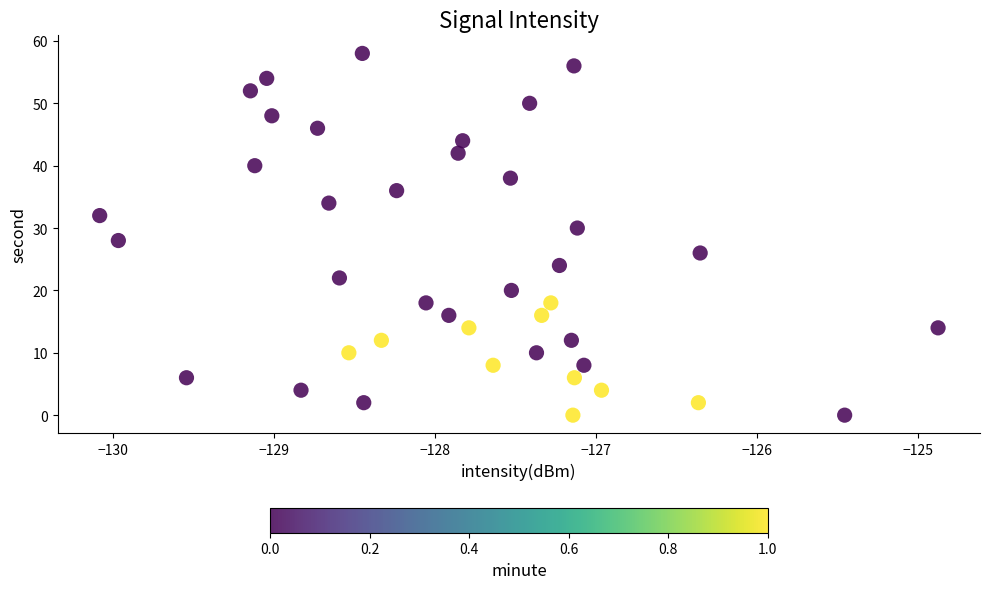

What is the range of Y values (max minus min)?

58